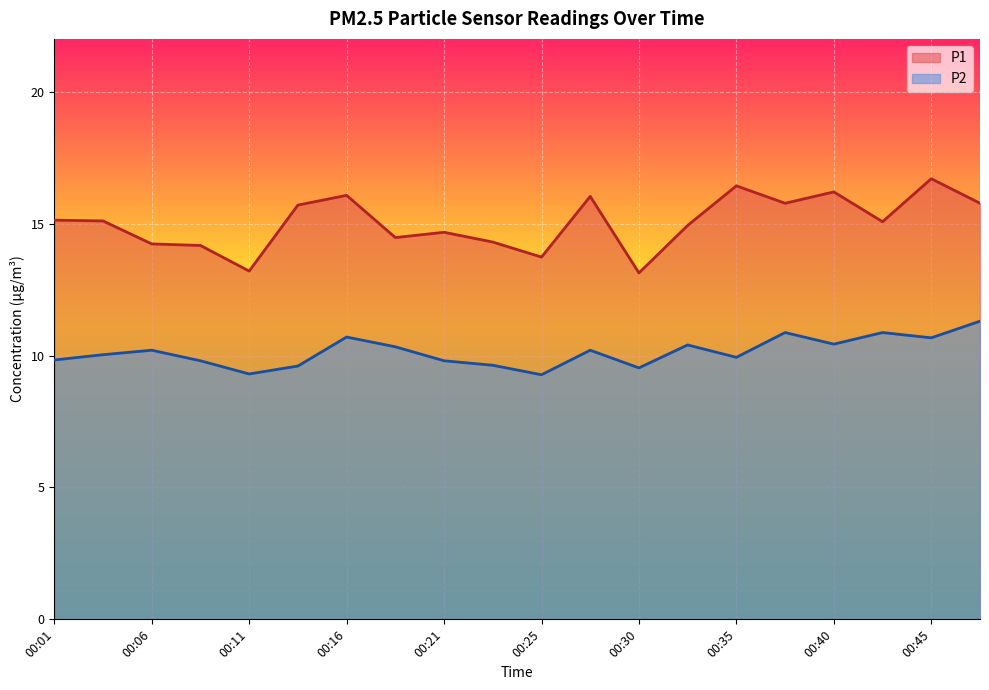

What is the approximate value of P1 at 00:40?

16.2